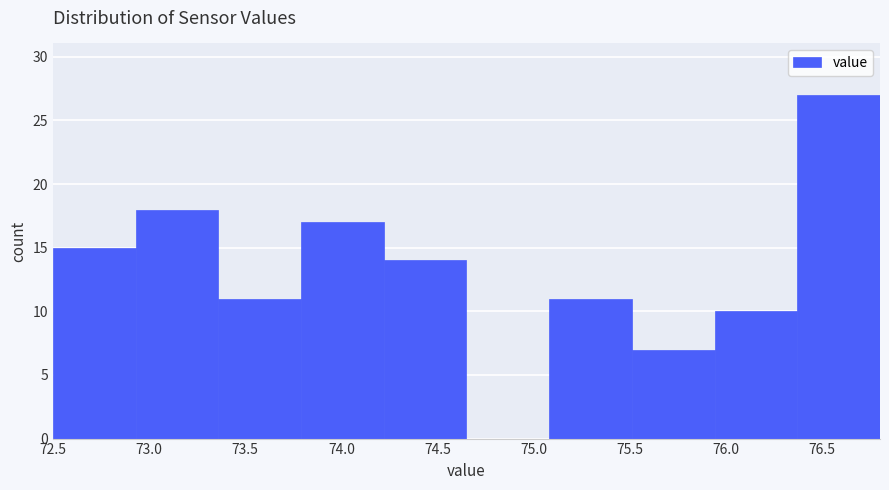

Reading left to right, list every bar in this chart as the range it spans on the x-axis followed by its height. Neither the bar edges nor the heights are printed on the chart, so give them approximately, as read against the axes.

72.50 to 72.93: 15
72.93 to 73.36: 18
73.36 to 73.79: 11
73.79 to 74.22: 17
74.22 to 74.65: 14
74.65 to 75.08: 0
75.08 to 75.51: 11
75.51 to 75.94: 7
75.94 to 76.37: 10
76.37 to 76.80: 27